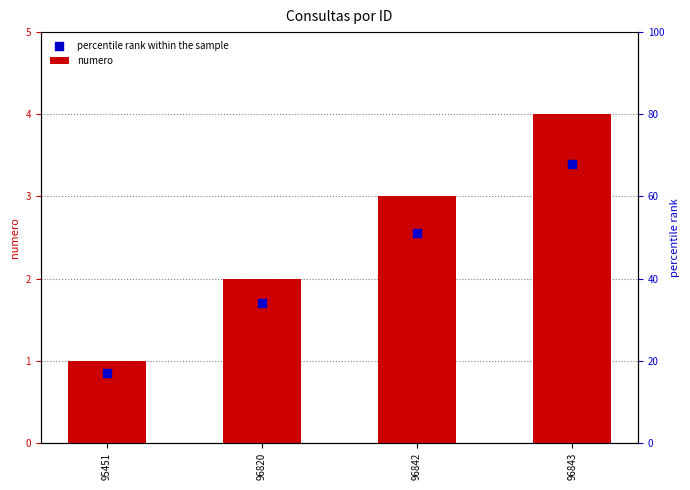

Which series reaches the minimum Y coordinate?

percentile rank within the sample